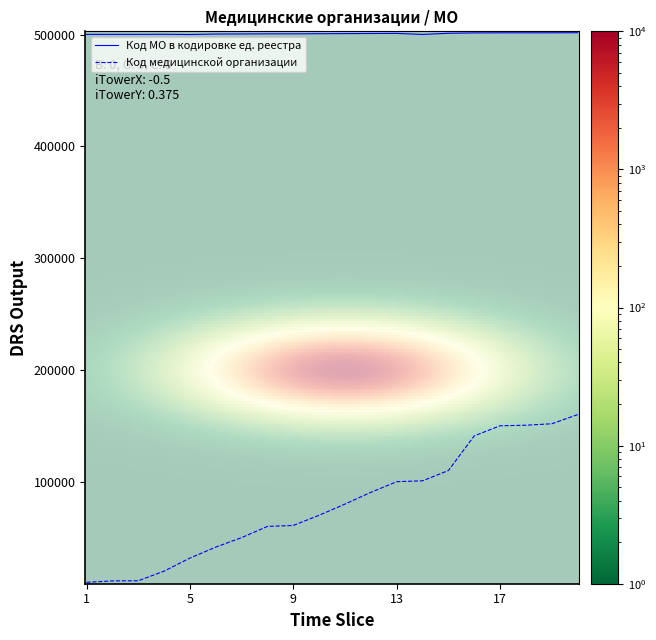

What is the maximum value for Код МО в кодировке ед. реестра?

501601